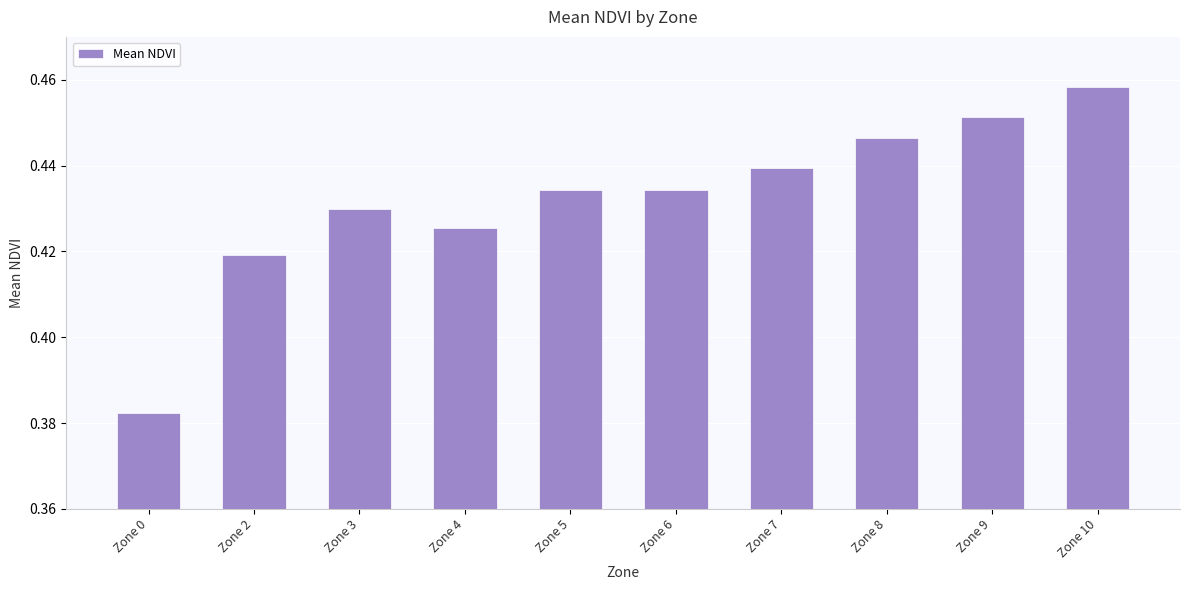

Which label corresponds to the smallest value in the chart?

Zone 0